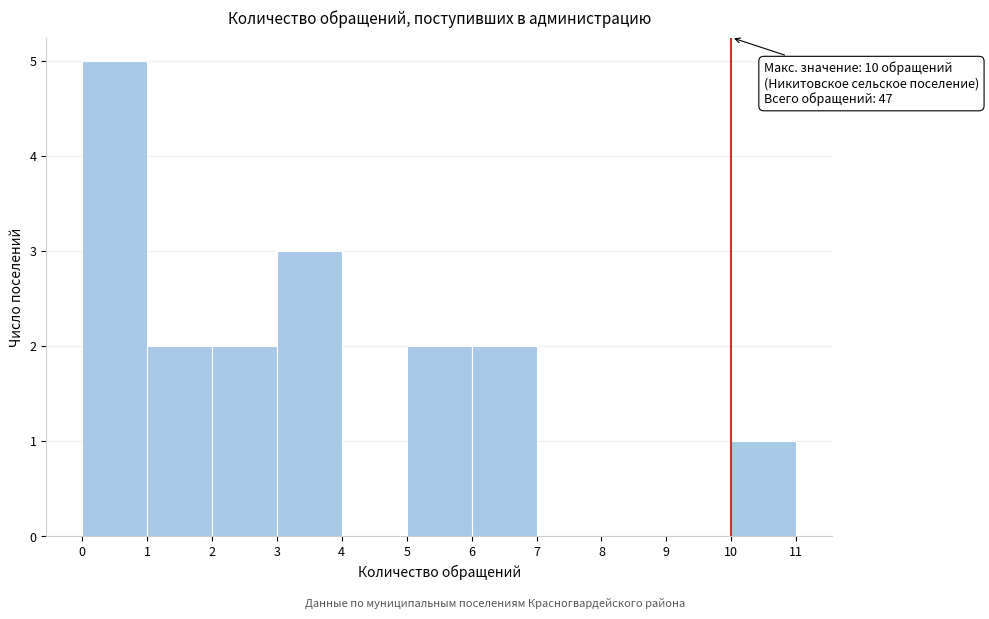

Over which range of the x-axis is the bar tallest?

0 to 1